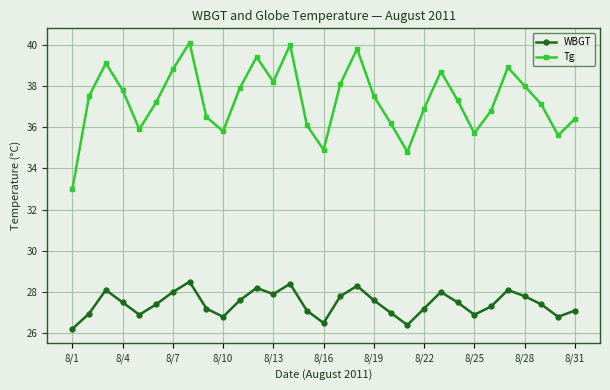

True or false: Tg has more than 2 points higher than both neighbors.

True